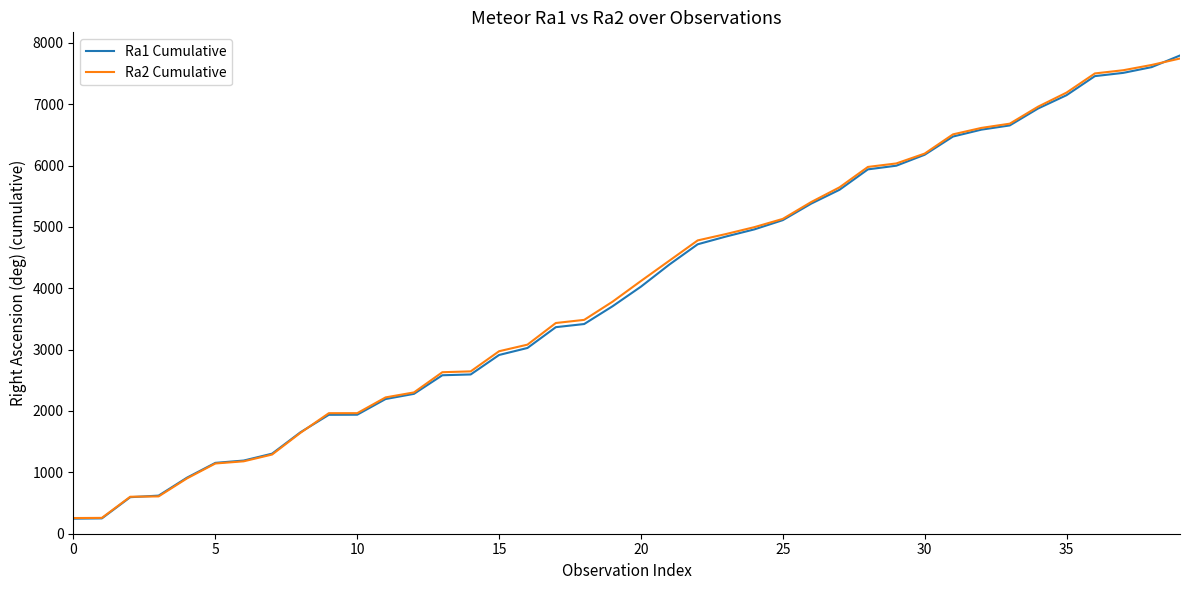

What is the highest value of the Ra2 Cumulative series?

7744.0